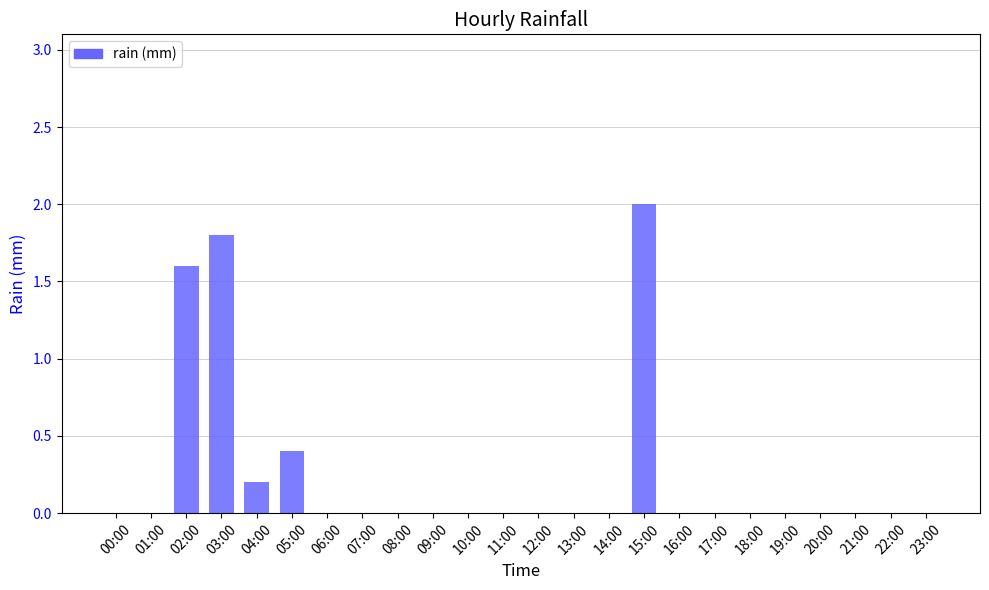

Which category has the highest value across all series?

15:00